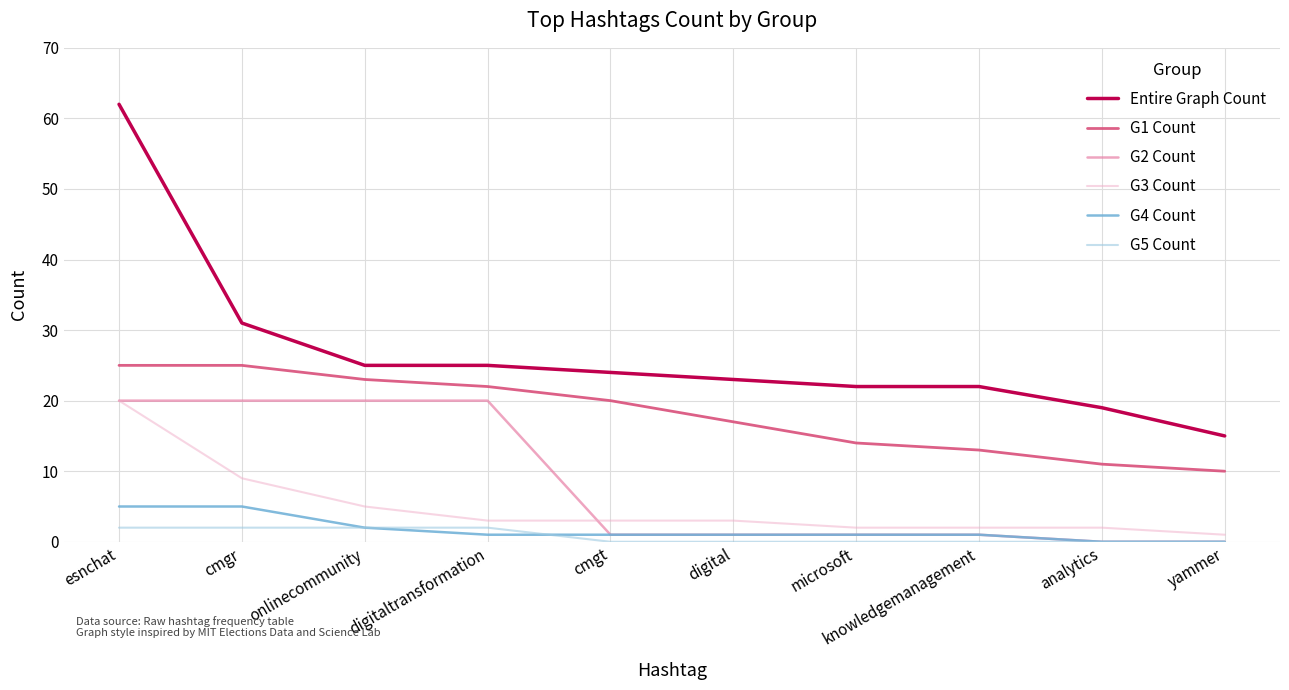

Which series has the largest total across all categories?

Entire Graph Count